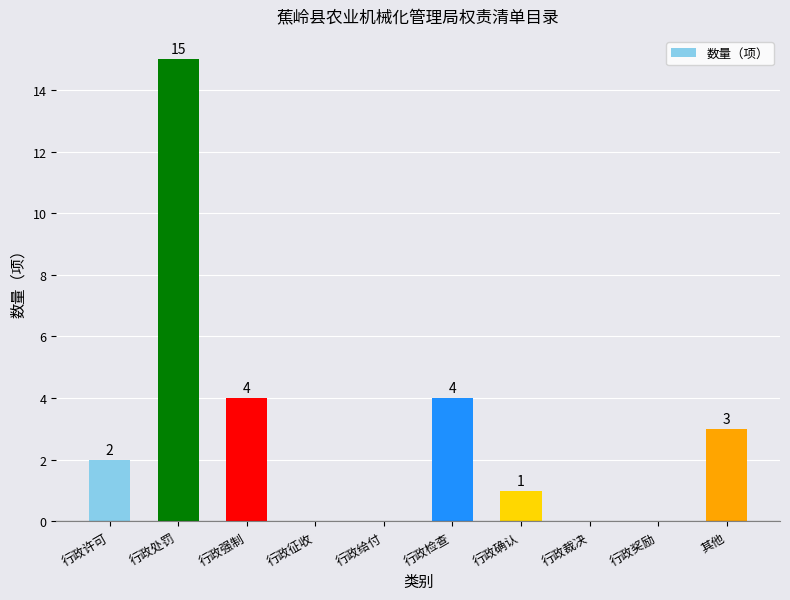

What is the sum of the values at 行政强制 and 行政处罚?

19